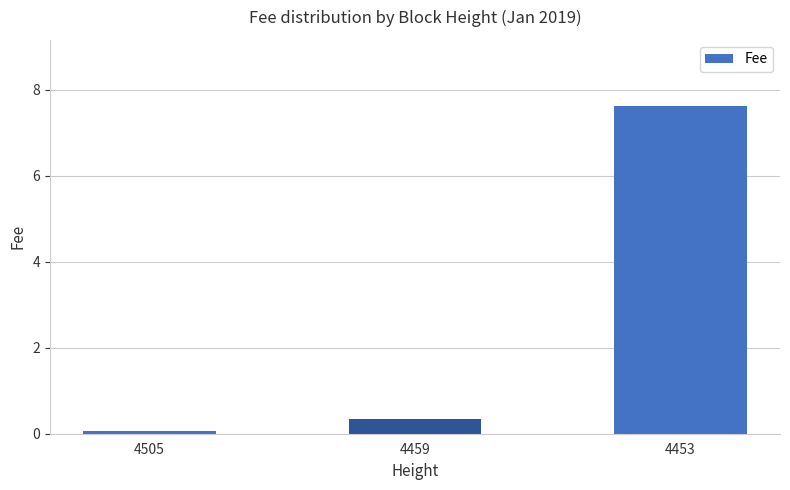

Reading left to right, extract all data points from this chart.

0.1	0.4	7.6